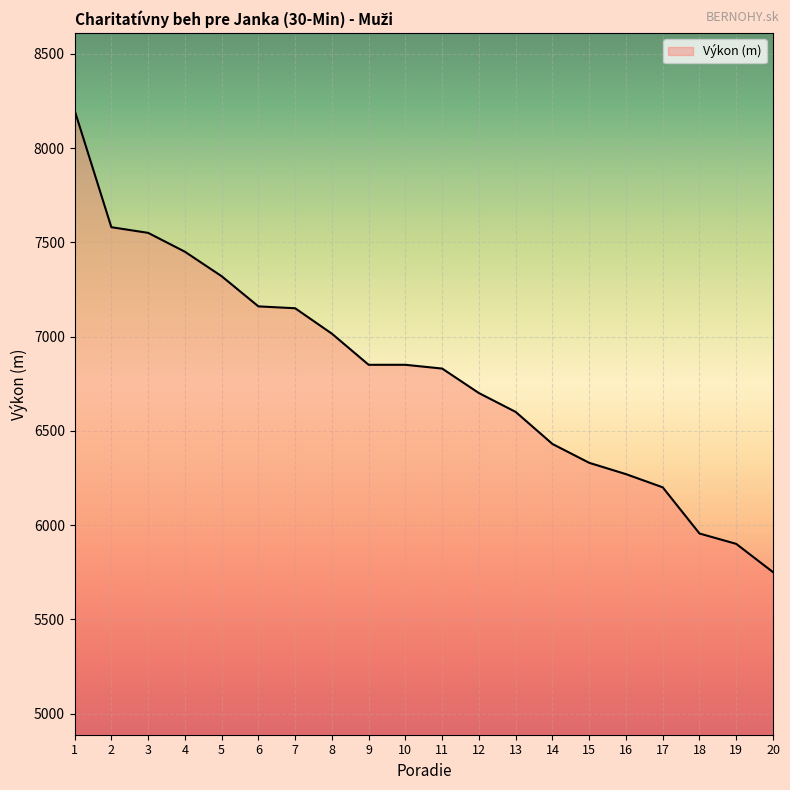

What is the change in value from 1 to 14?

-1770